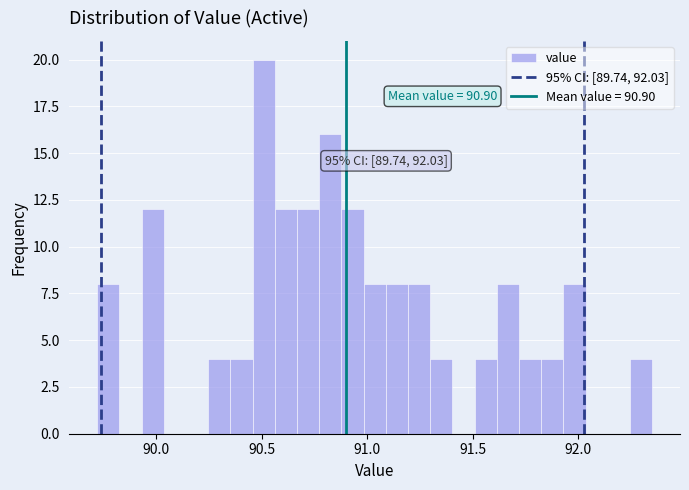

Around what value on the x-axis is the tallest bar? Give the approximate position of its centre, as read against the axis.

90.50